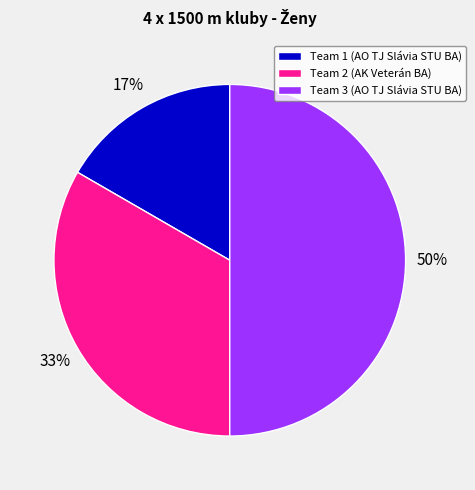

Does Team 1 (AO TJ Slávia STU BA) represent more than half of the total?

No